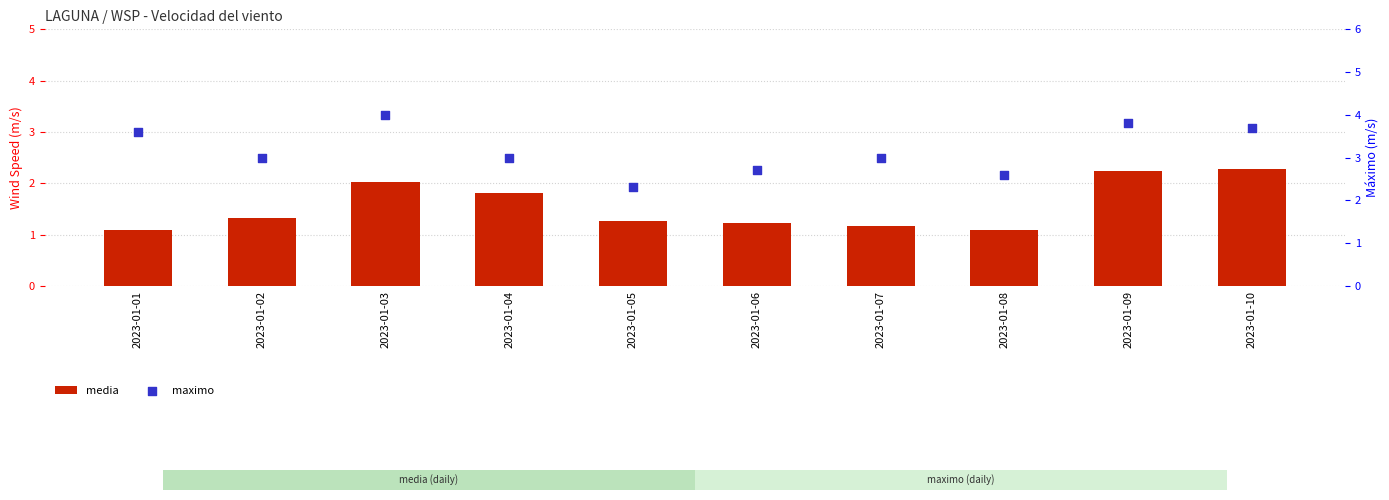

Which series contains the highest Y value?

maximo